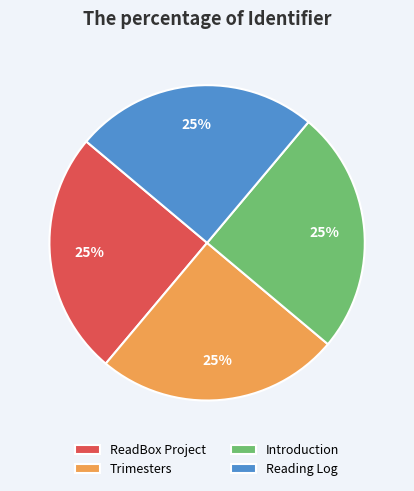

The Reading Log slice represents 25% of the pie. True or false?

True